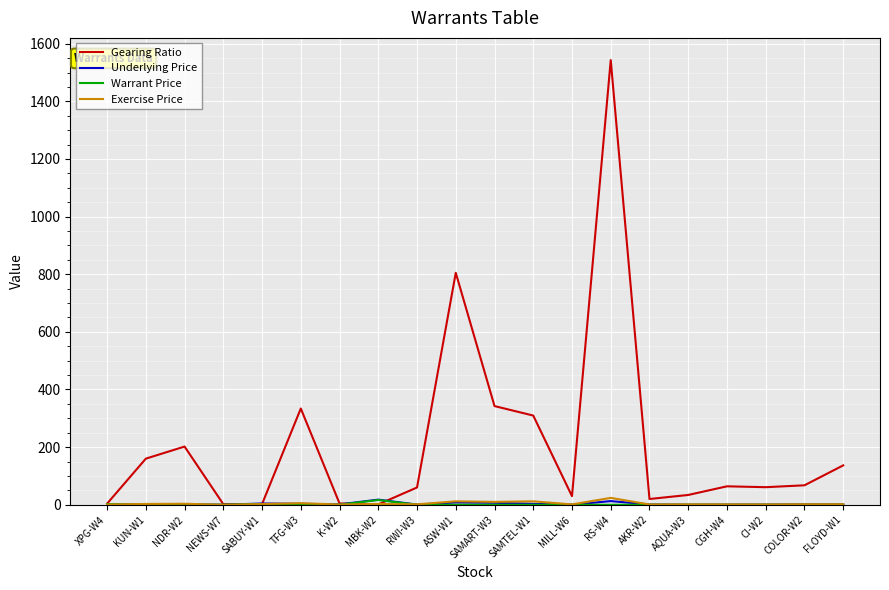

Is this an area chart (filled region under the line)?

No